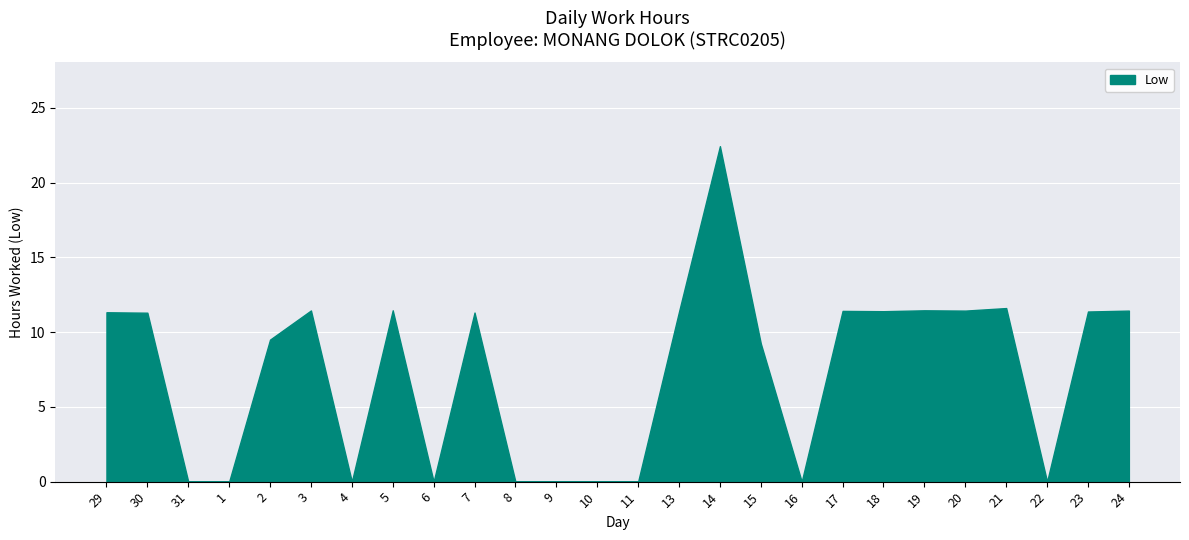

What is the sum of all values?

189.6